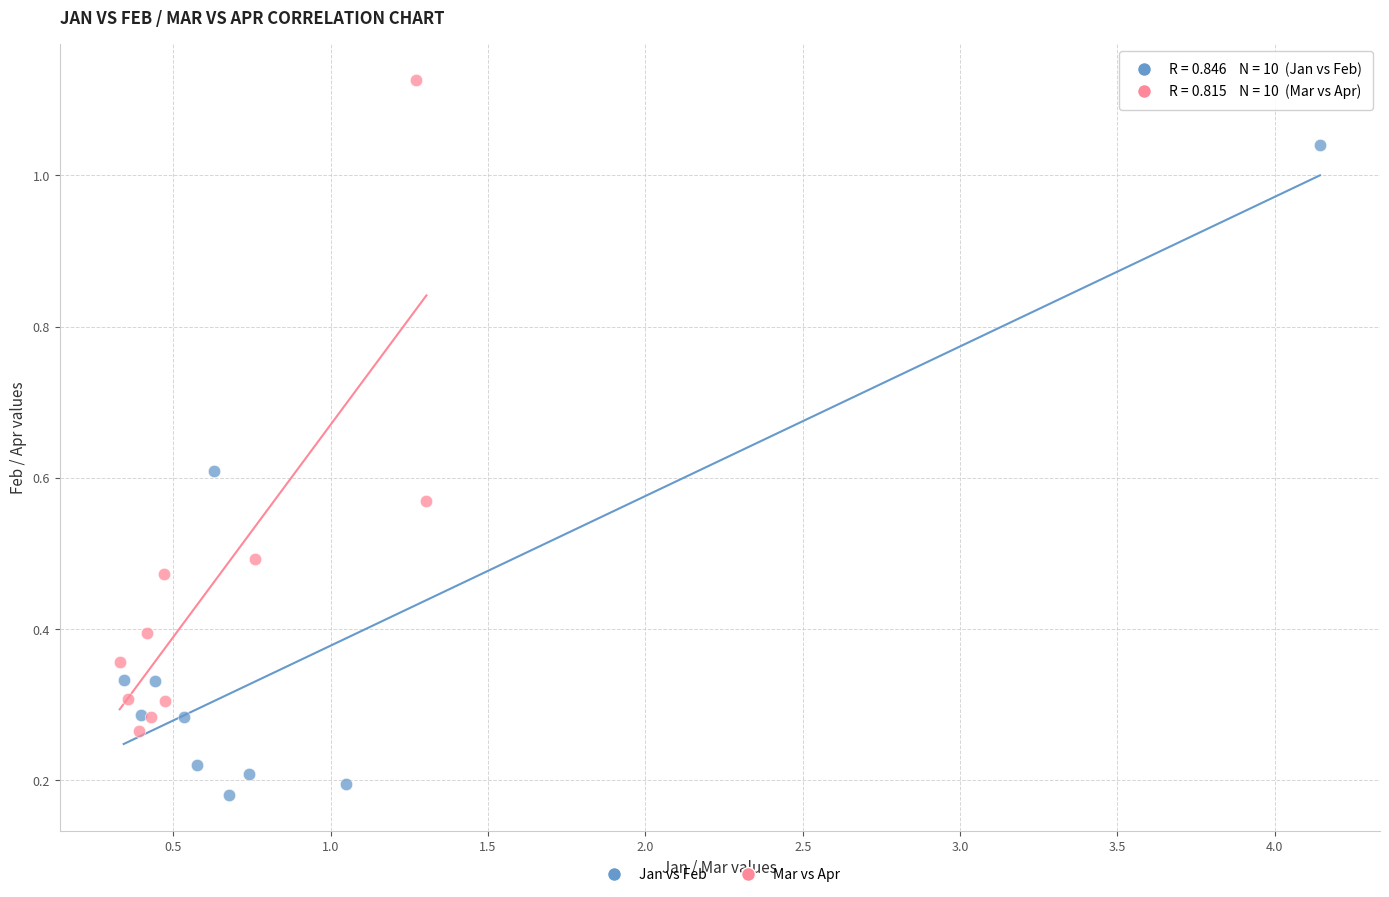

Which series reaches the maximum Y coordinate?

Mar vs Apr